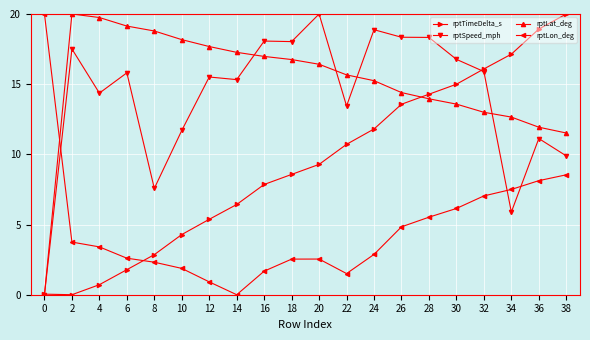

Which series has the largest total across all categories?

rptLat_deg